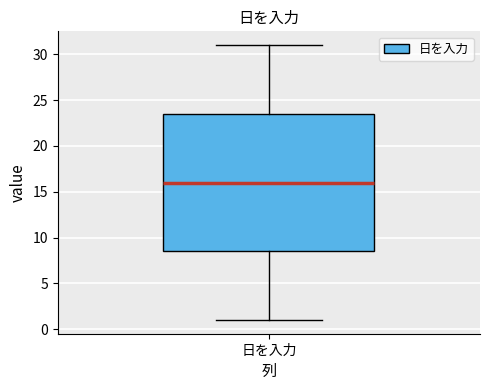

Transcribe this box plot: give where the median line is, the range the box spans, and where the two whiskers end, as read against the y-axis. The values are not printed on the chart, so give them approximately, as read against the axis.

median 16.0, box 8.5 to 23.5, whiskers 1.0 to 31.0